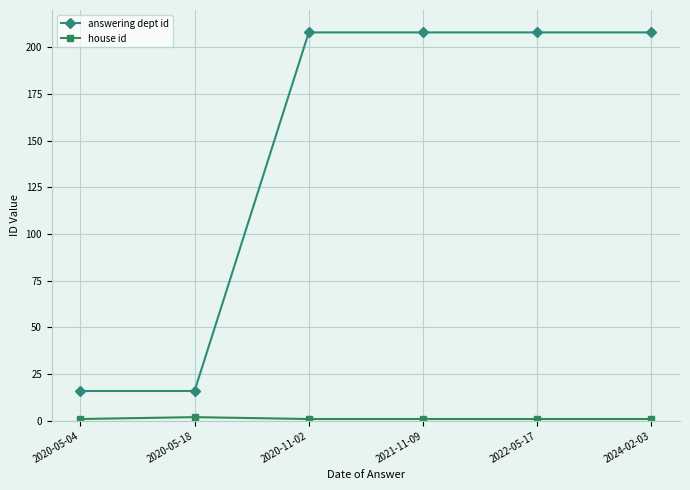

What is the sum of all answering dept id values?

864